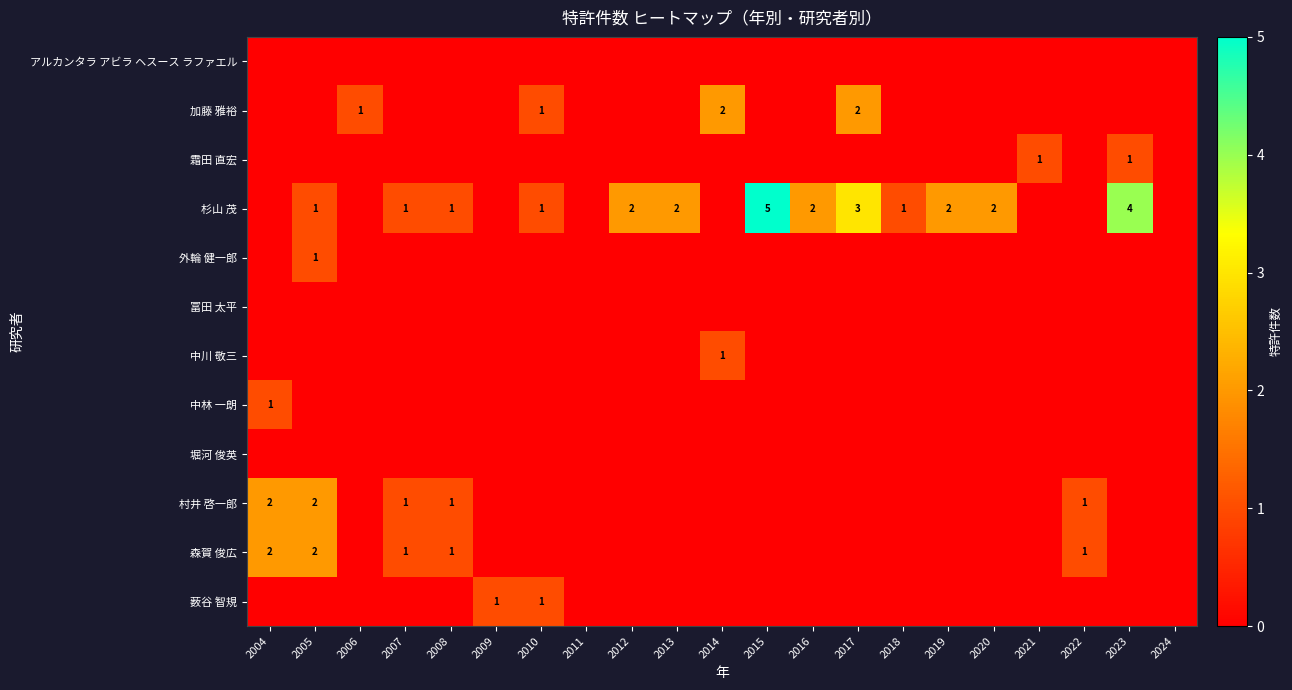

What is the difference between the maximum and minimum values in the 加藤 雅裕 series?

2